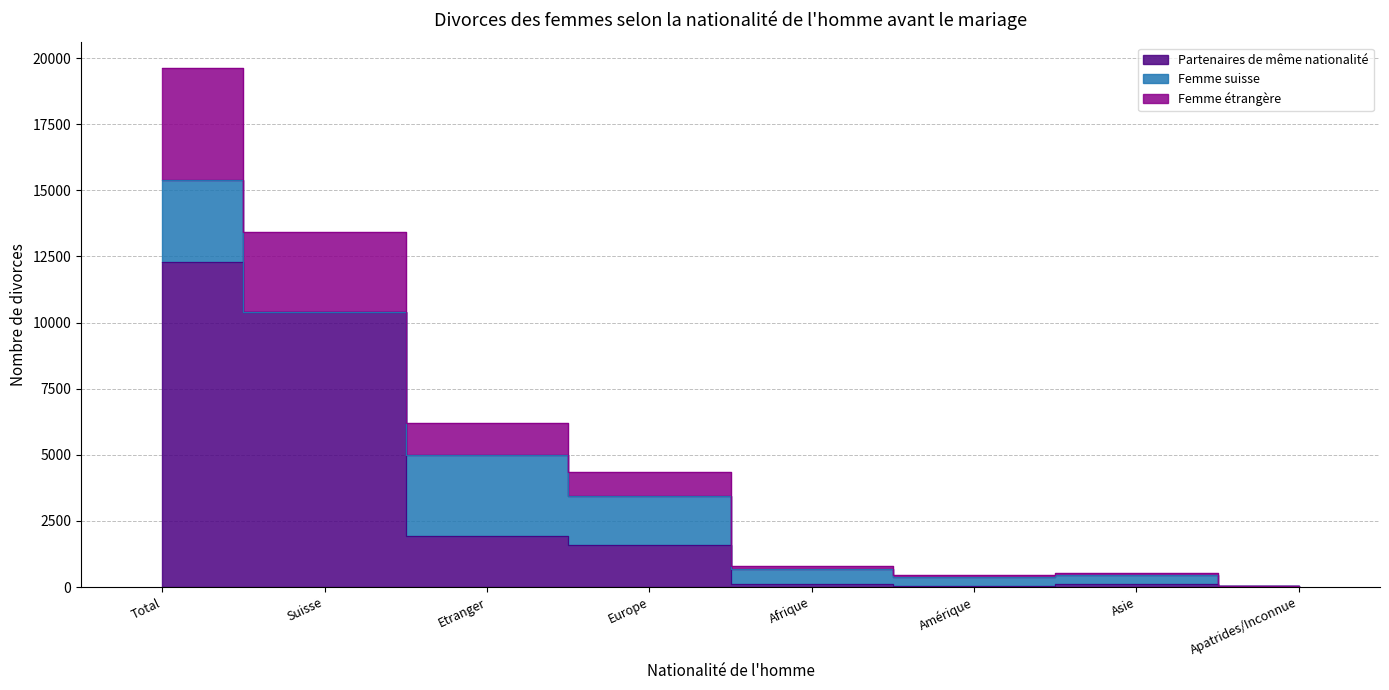

Where does the Femme étrangère series first go above 4358?

Total